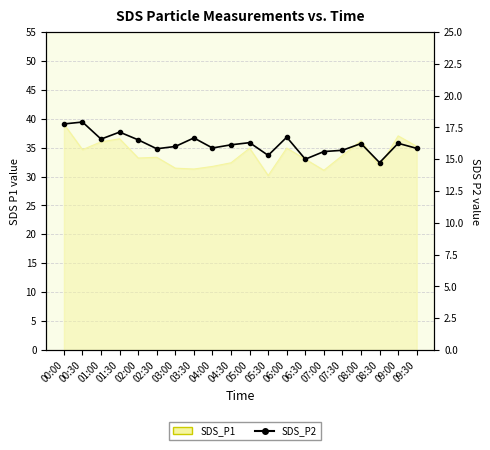

At which category does the chart reach its peak across all series?

00:30